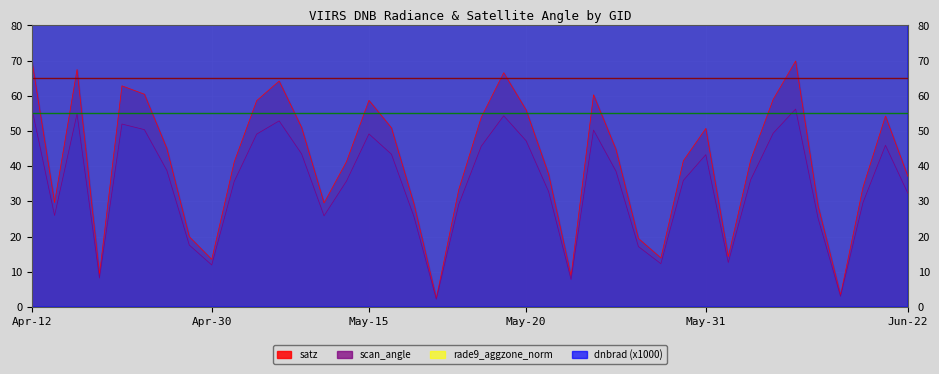

List the series in order of their peak value, lowest first.

scan_angle, satz, dnbrad, rade9_aggzone_norm